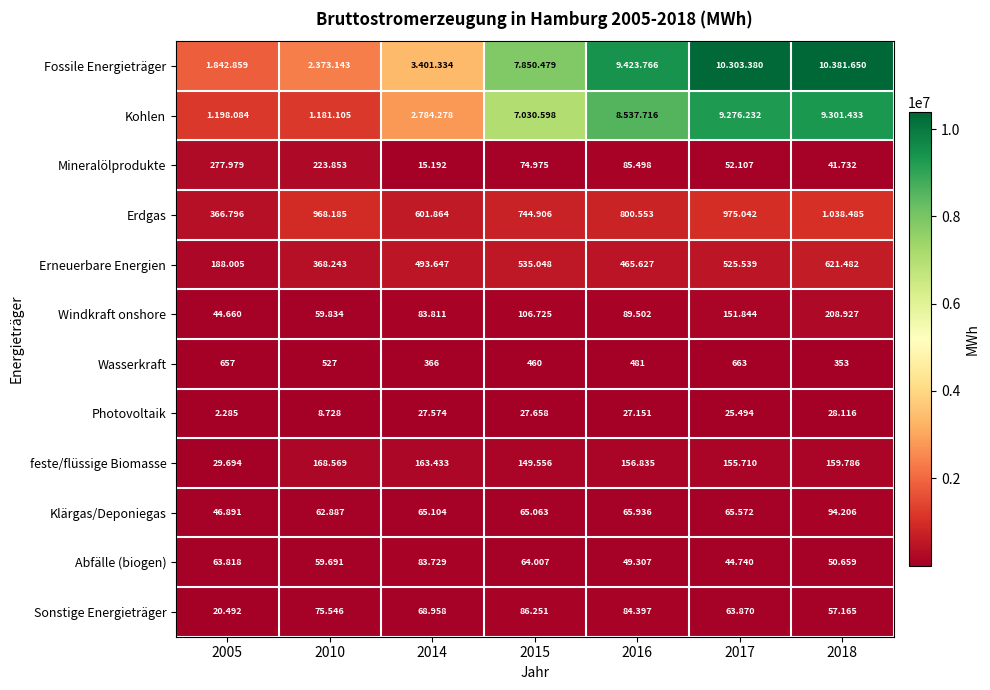

Between 2005 and 2015, which series saw the biggest shift?

Fossile Energieträger